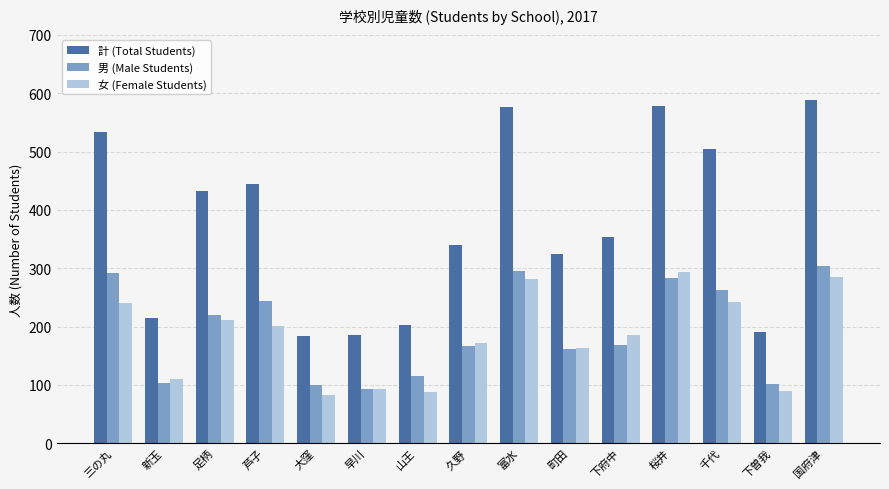

Which series has the largest range (max minus min)?

計 (Total Students)